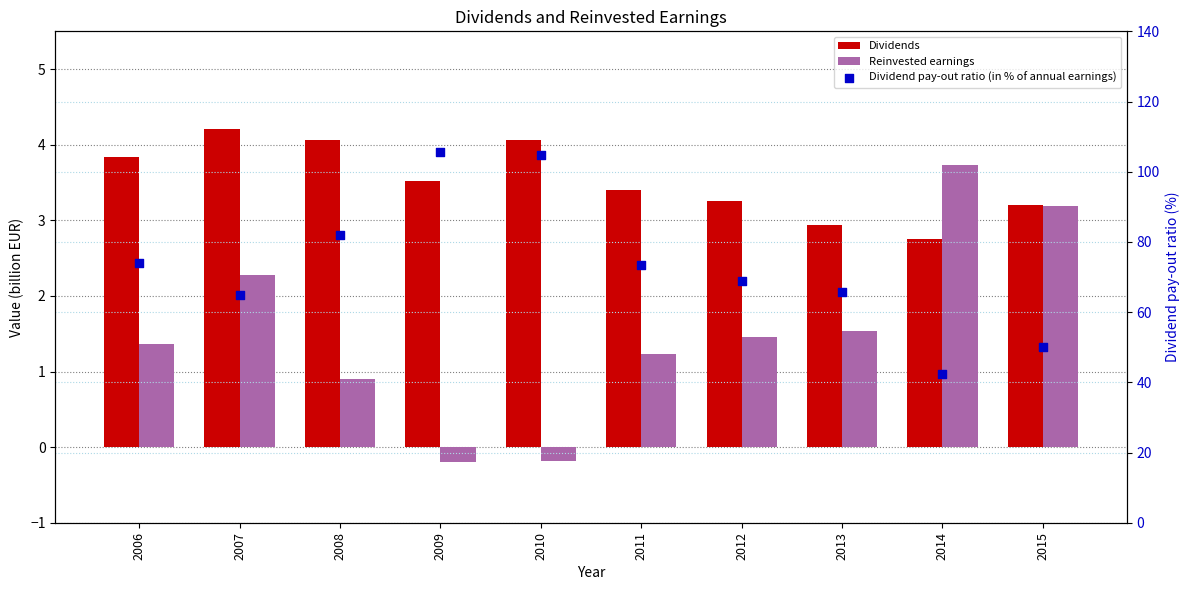

Which series has the largest total across all categories?

Dividend pay-out ratio (in % of annual earnings)